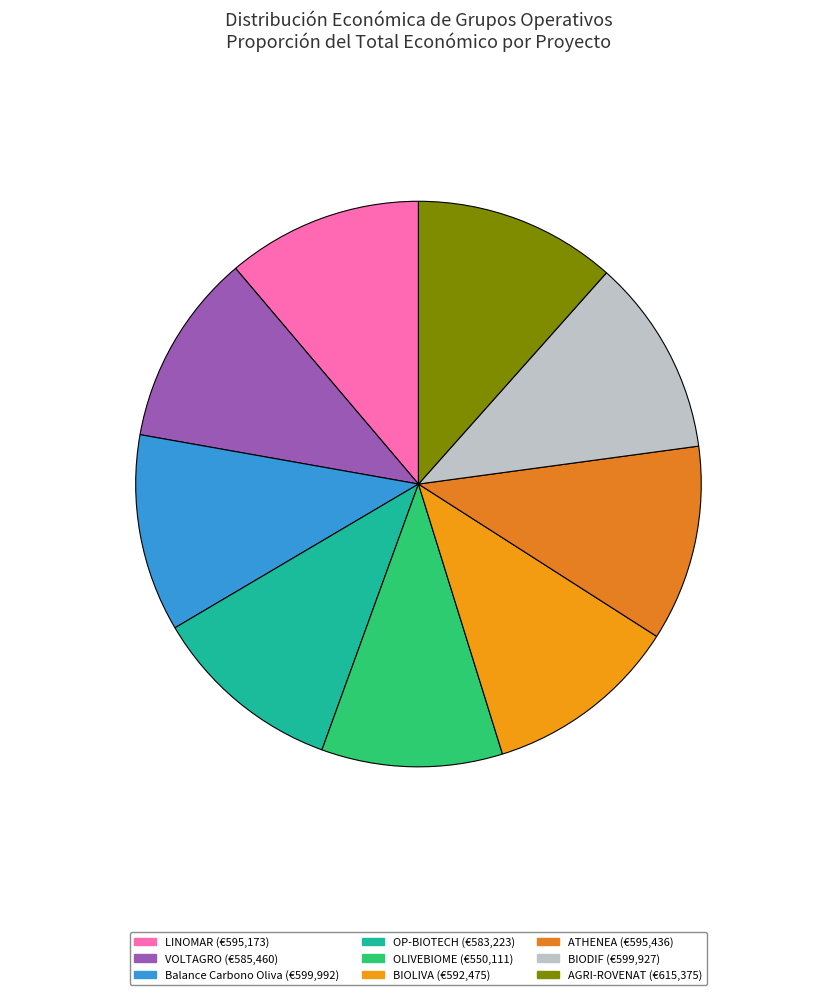

How many segments does this pie chart have?

9